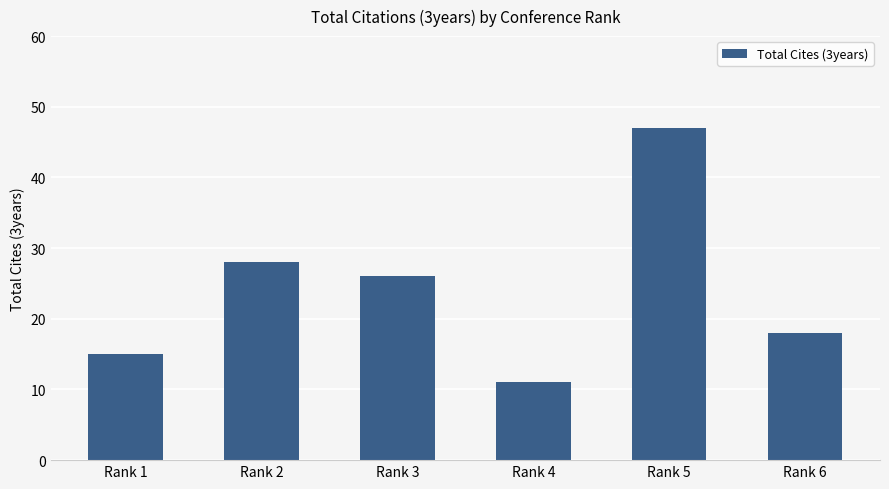

Which category has the lowest value across all series?

Rank 4